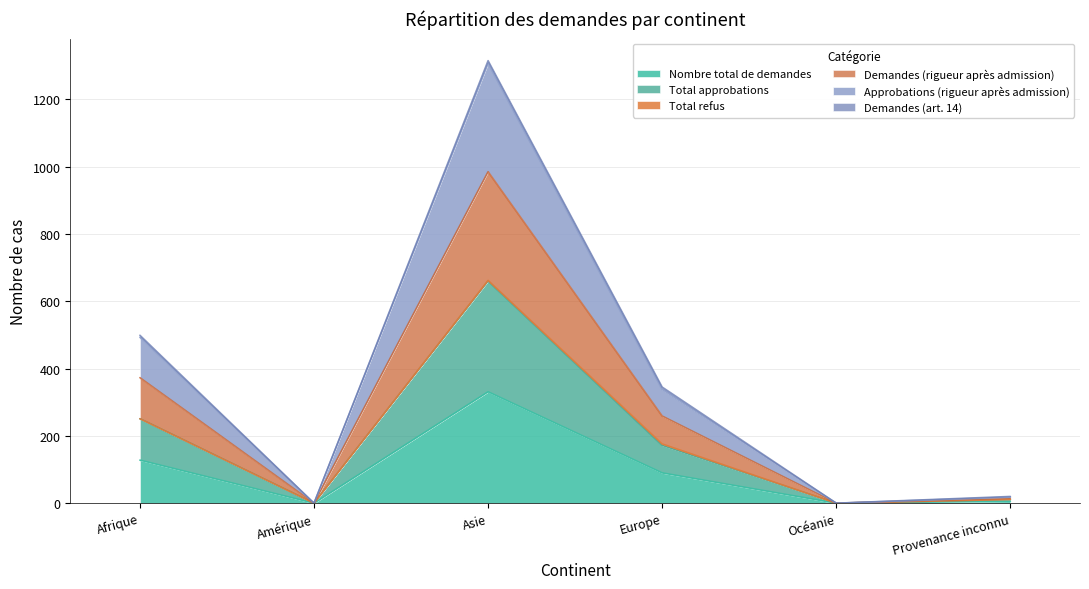

What is the label of the 6th point from the left?

Provenance inconnu